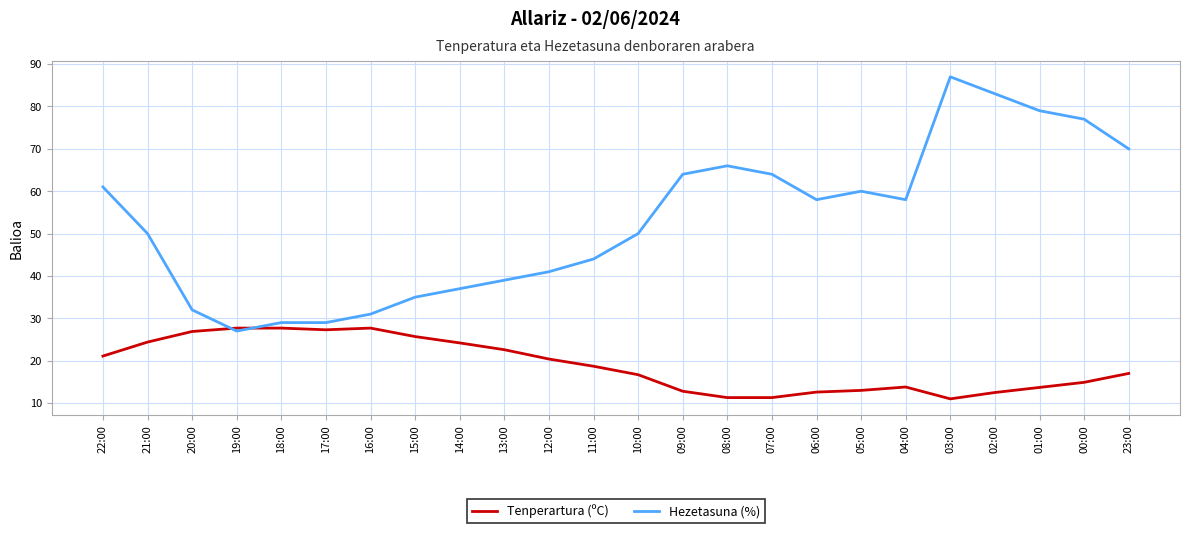

True or false: Hezetasuna (%) and Tenperartura (ºC) intersect in this chart.

True